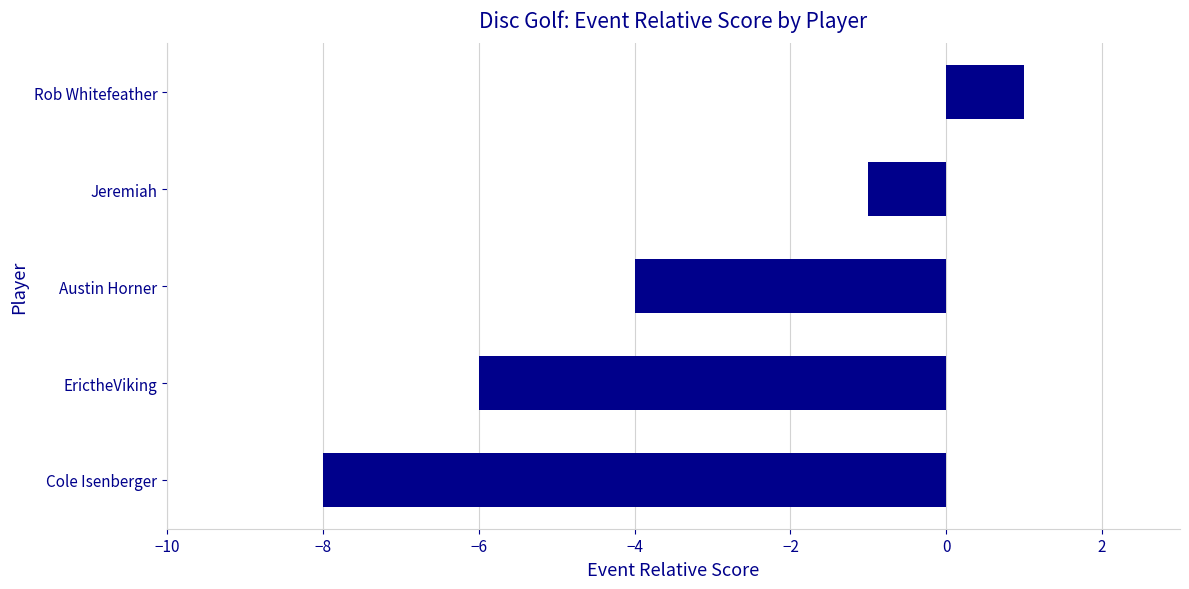

List the labels in order of value, largest first.

Rob Whitefeather, Jeremiah, Austin Horner, ErictheViking, Cole Isenberger